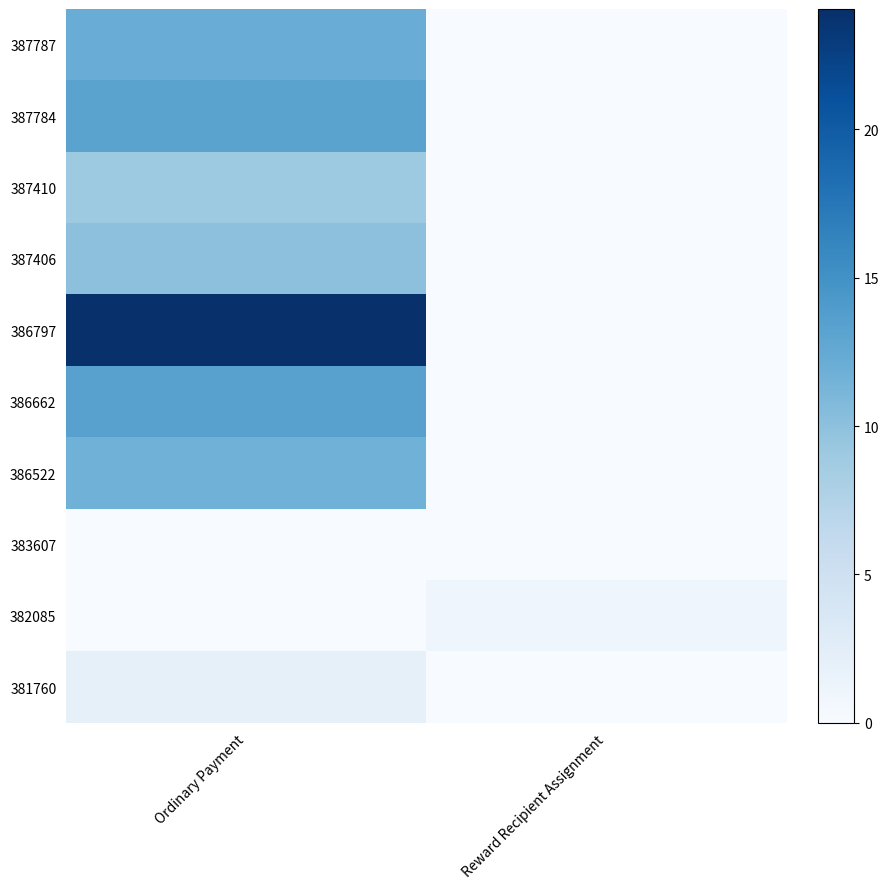

Reading left to right, what are all the values shown in this chart?

387787: Ordinary Payment=12.2	Reward Recipient Assignment=0.0
387784: Ordinary Payment=13.2	Reward Recipient Assignment=0.0
387410: Ordinary Payment=9.0	Reward Recipient Assignment=0.0
387406: Ordinary Payment=10.0	Reward Recipient Assignment=0.0
386797: Ordinary Payment=24.0	Reward Recipient Assignment=0.0
386662: Ordinary Payment=13.4	Reward Recipient Assignment=0.0
386522: Ordinary Payment=11.7	Reward Recipient Assignment=0.0
383607: Ordinary Payment=0.0	Reward Recipient Assignment=0.0
382085: Ordinary Payment=0.0	Reward Recipient Assignment=1.0
381760: Ordinary Payment=2.0	Reward Recipient Assignment=0.0